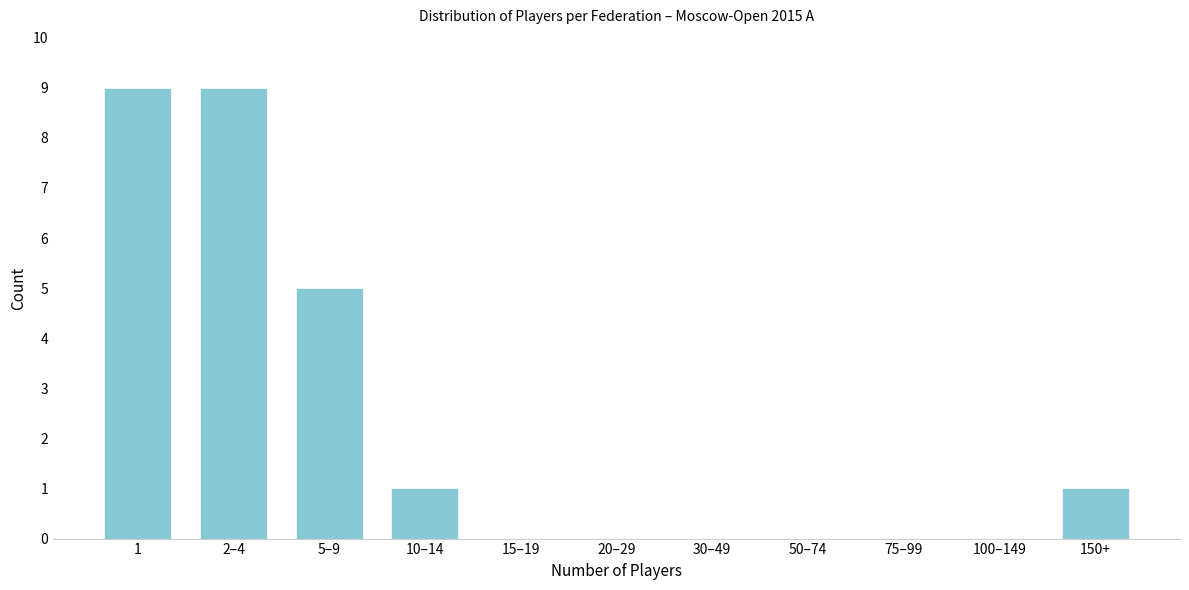

Reading left to right, what are all the values shown in this chart?

1=9	2–4=9	5–9=5	10–14=1	15–19=0	20–29=0	30–49=0	50–74=0	75–99=0	100–149=0	150+=1